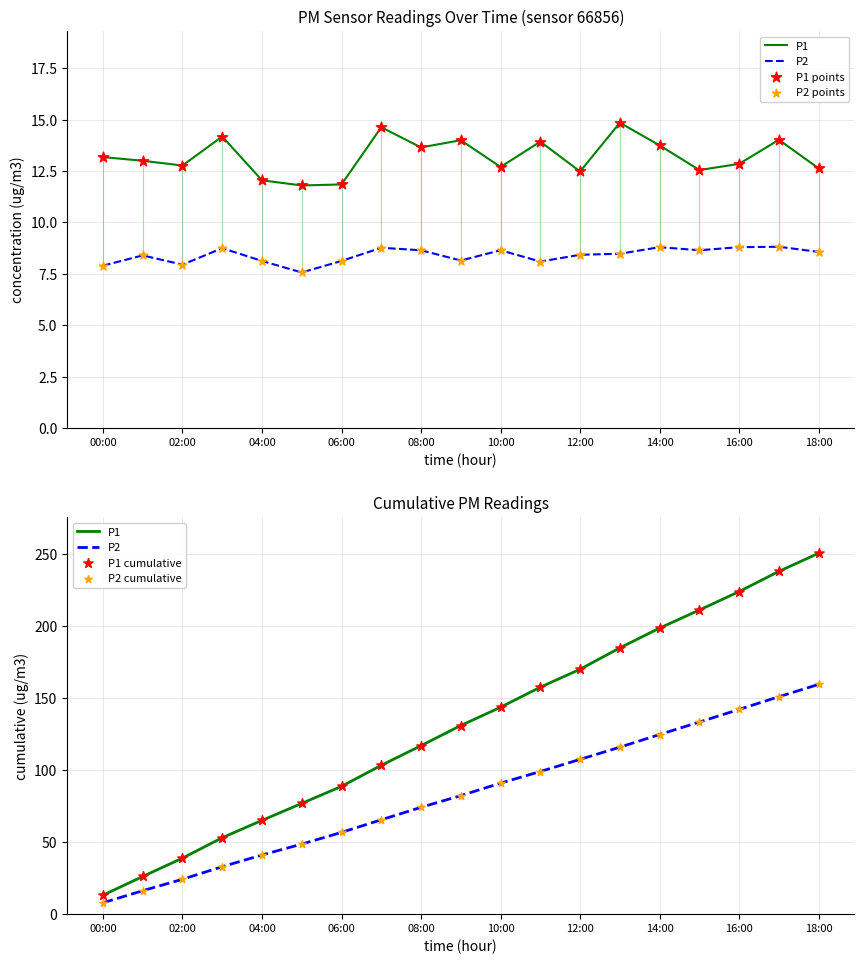

What are all the series names shown in the legend?

P1, P2, P1 points, P2 points, P1 cumulative, P2 cumulative